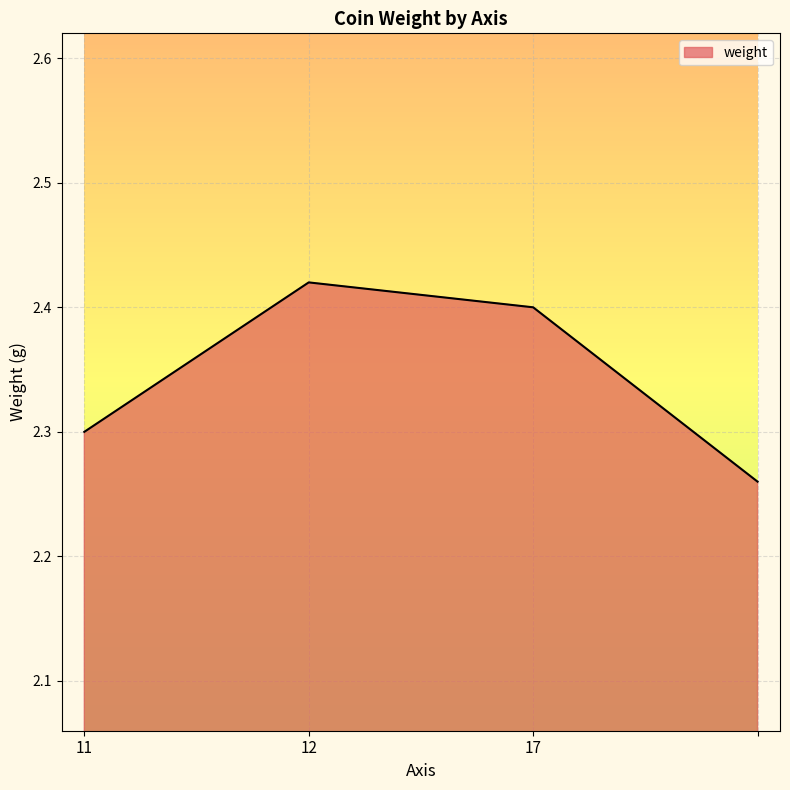

How many interior local peaks (higher than both neighbors) does the data have?

1